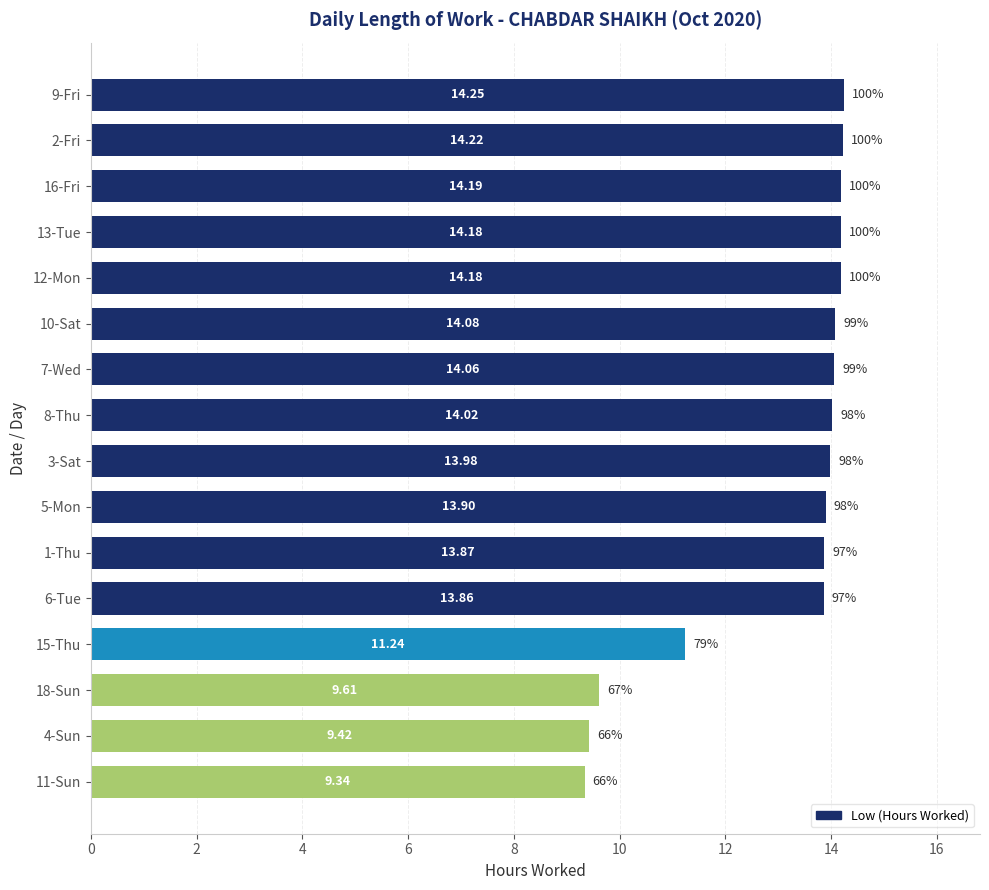

Which label corresponds to the smallest value in the chart?

11-Sun